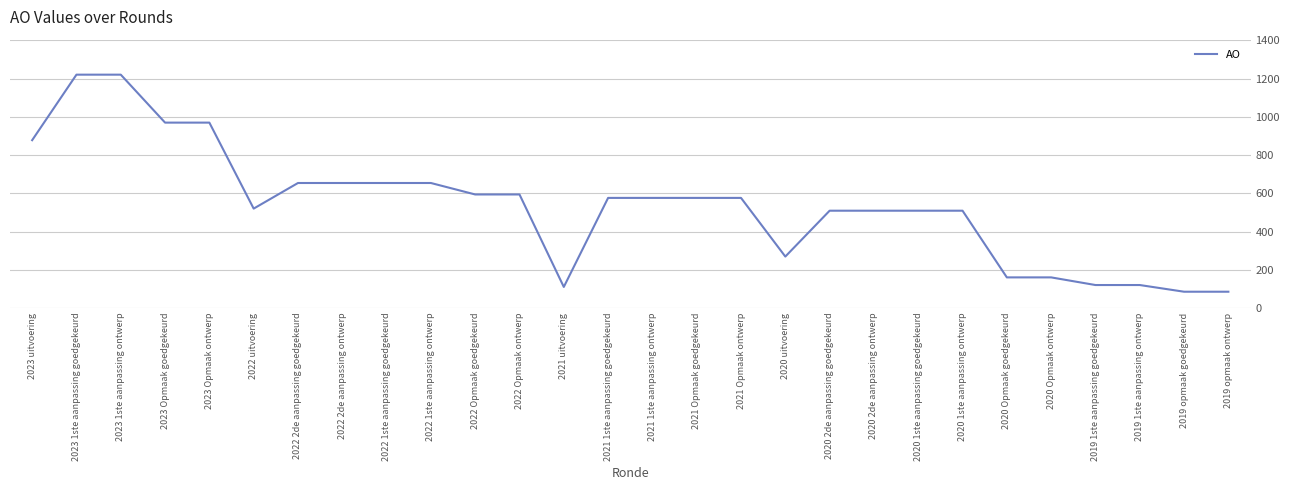

What is the minimum value shown in the chart?

85